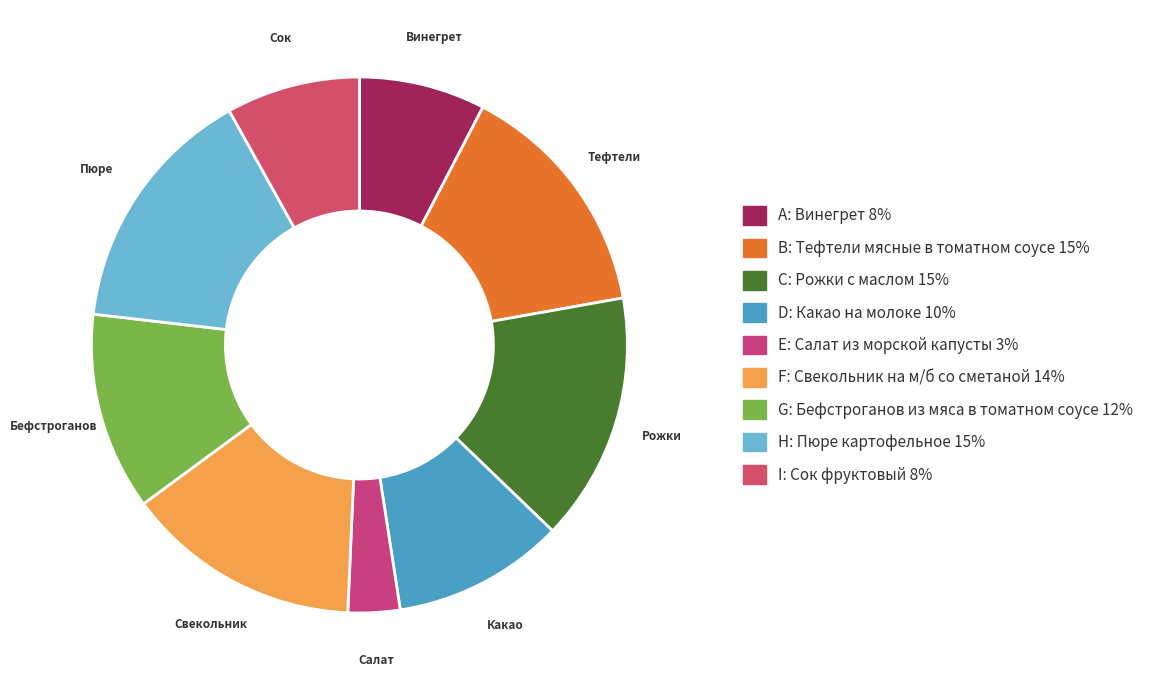

To the nearest percent, what is the average slice percentage?

11%